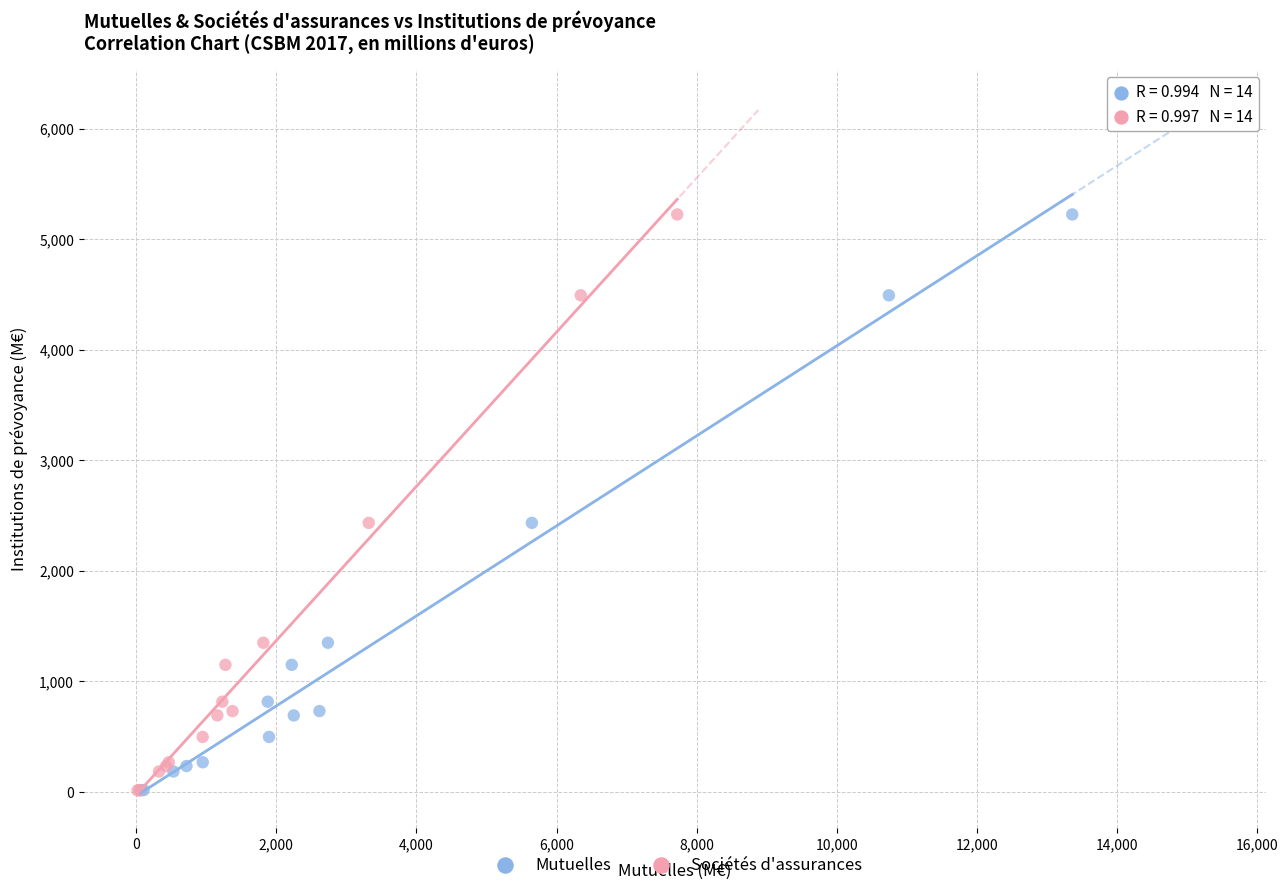

What are all the series names shown in the legend?

Mutuelles, Sociétés d'assurances